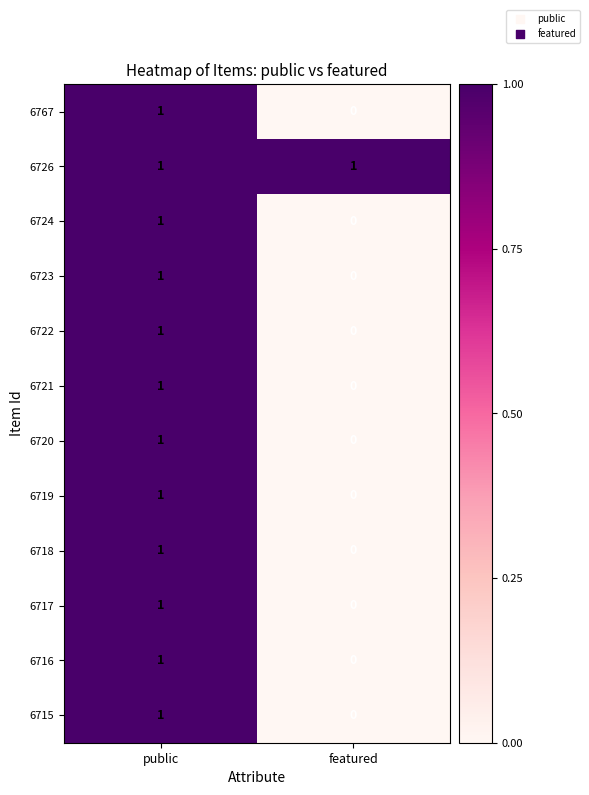

At which label is 6719 closest to 0?

featured